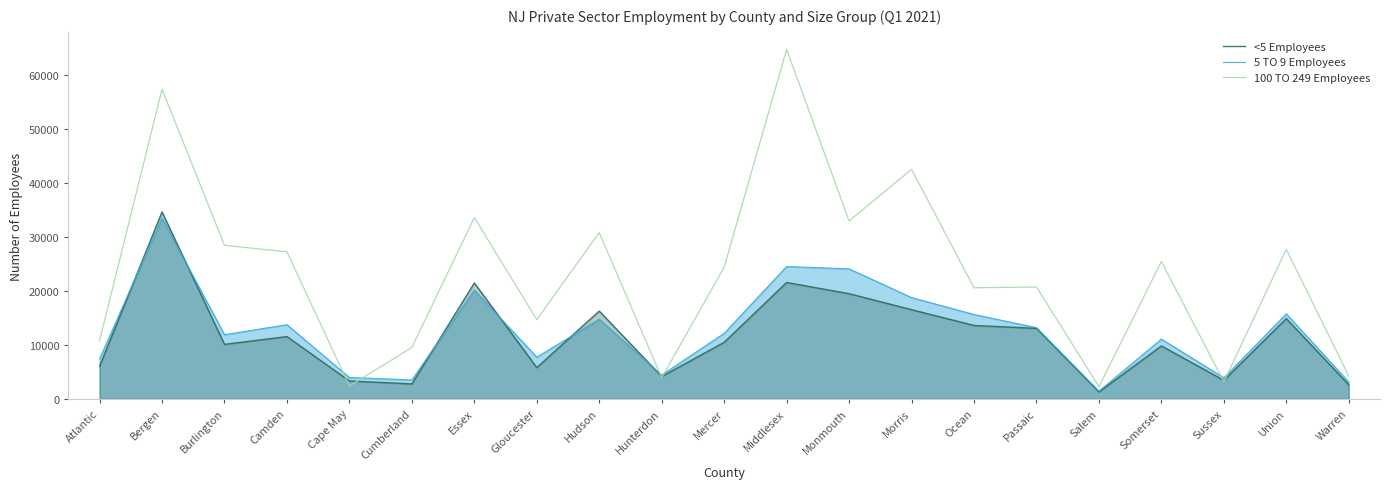

Is it true that <5 Employees equals 4336 at Cumberland?

False